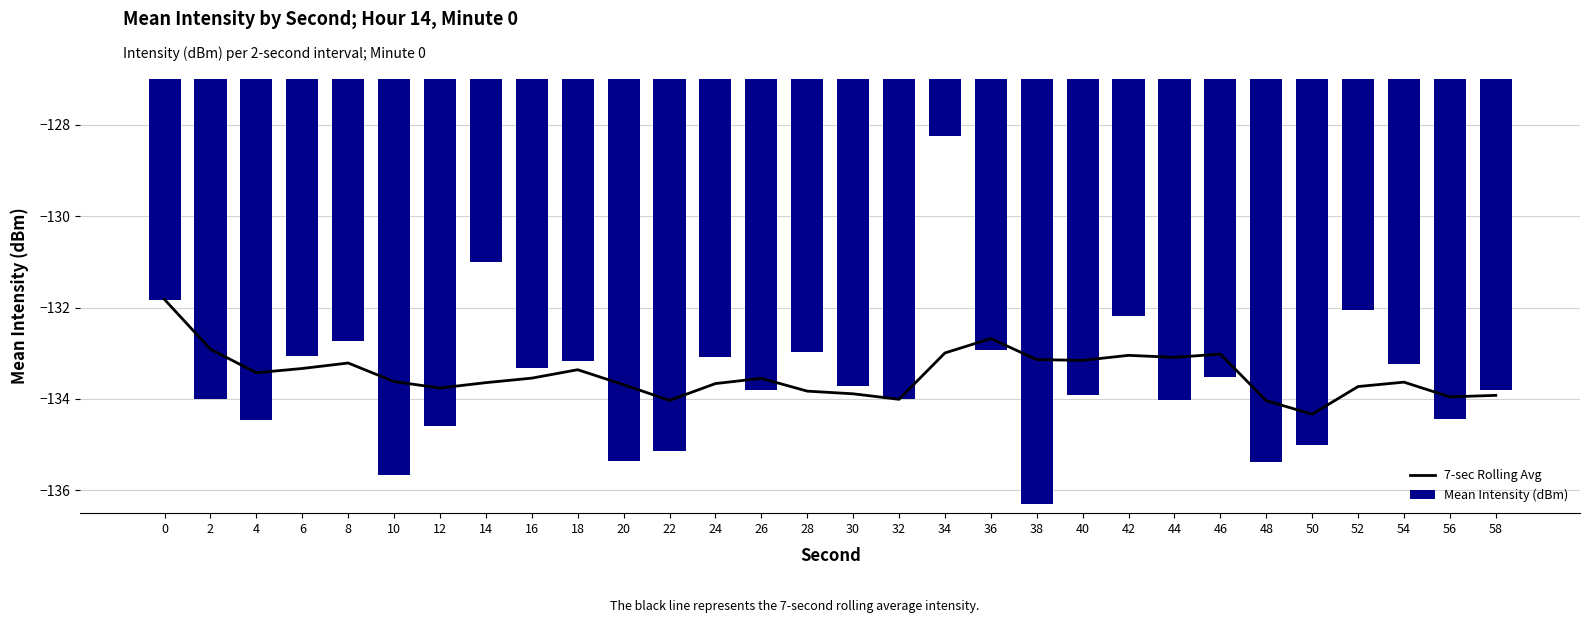

Is it true that Mean Intensity (dBm) equals -195.2 at 50?

False